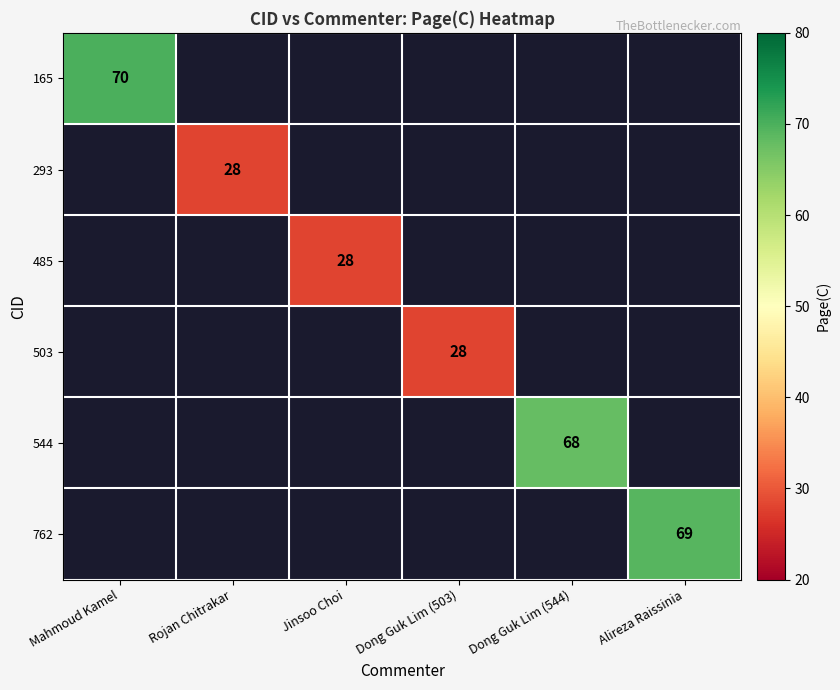

The 544 series shows 98 at Dong Guk Lim (544). True or false?

False